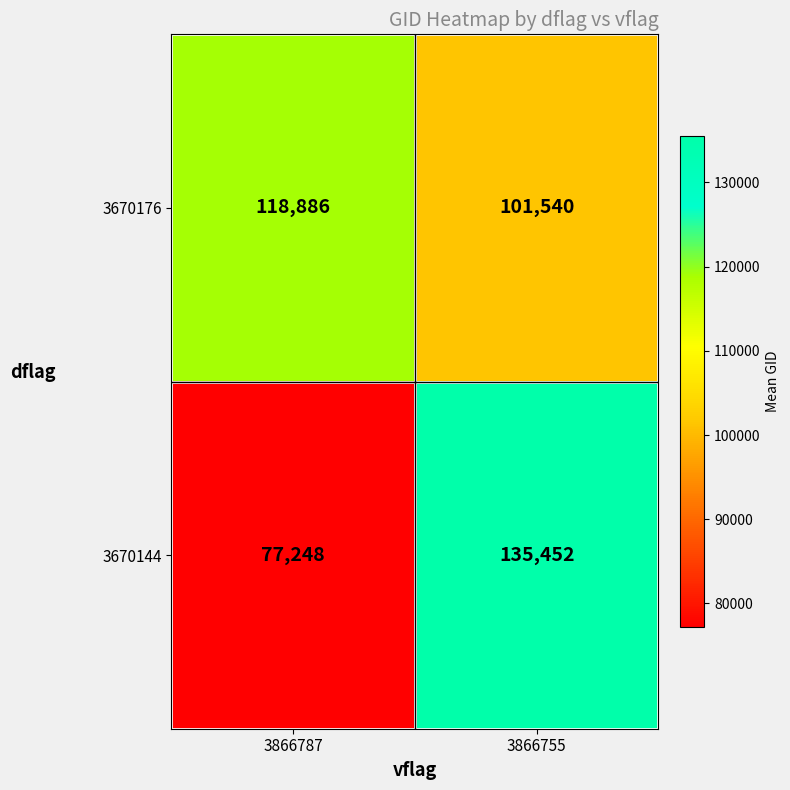

The value of 3670144 at 3866787 is 131259. True or false?

False